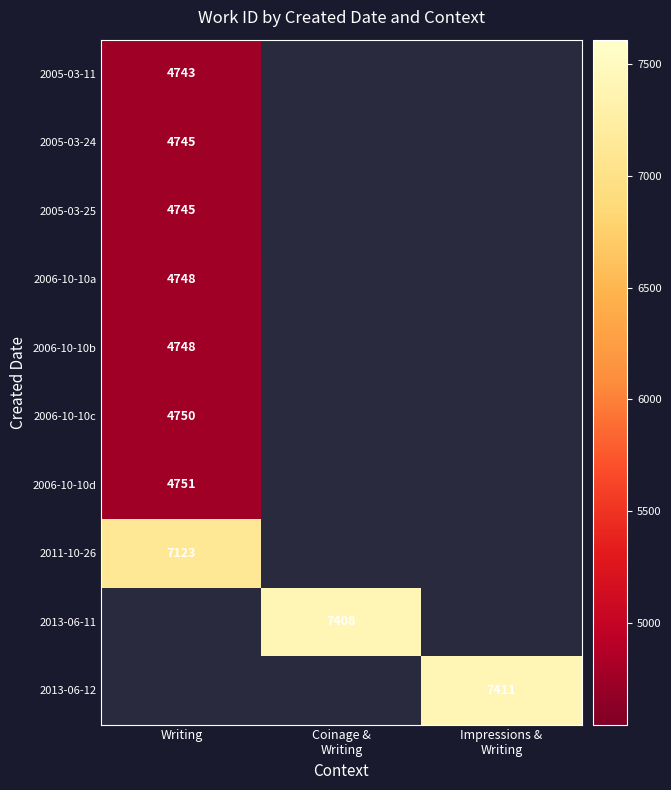

The value of 2006-10-10a at Writing is 4748. True or false?

True